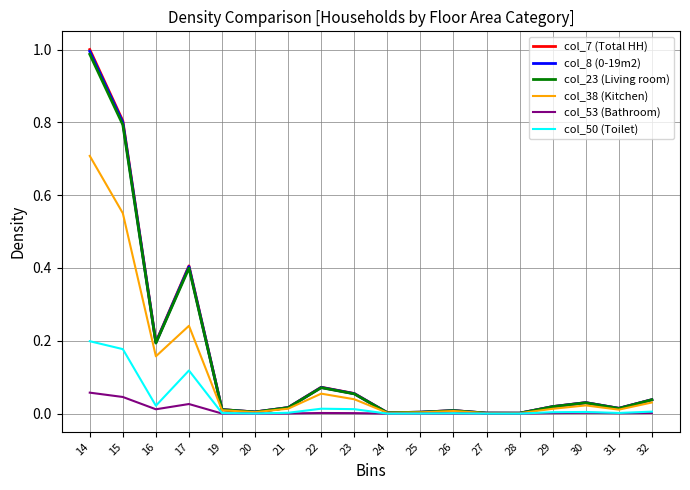

How many lines are shown in the chart?

6